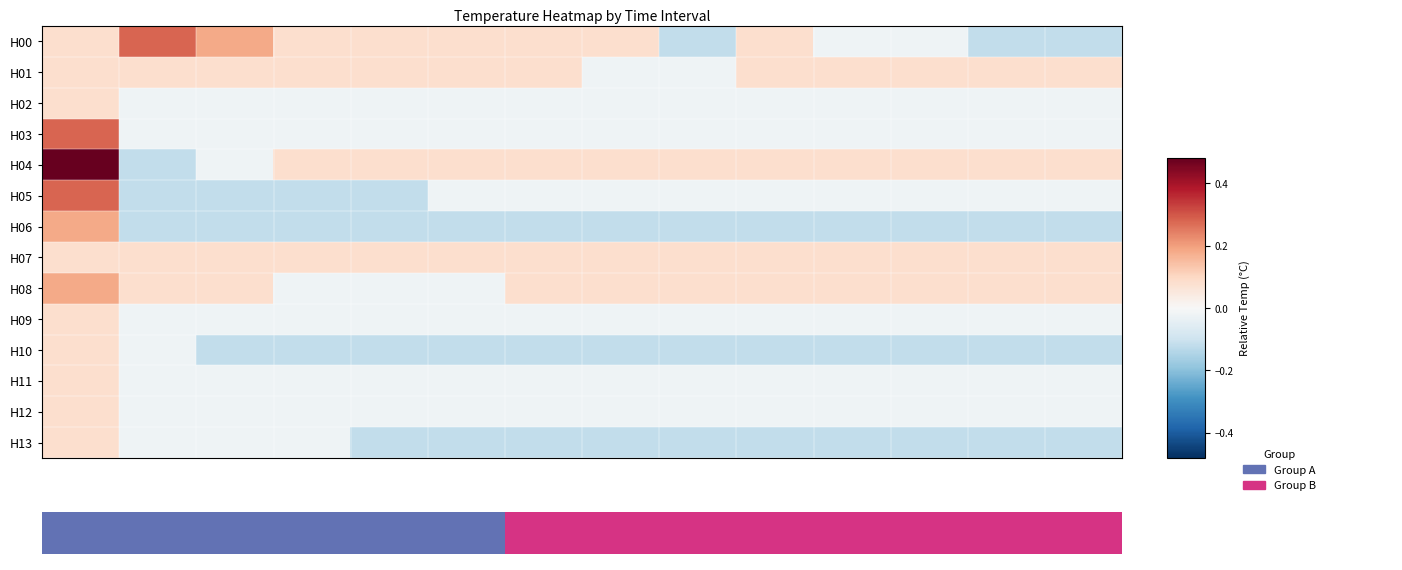

How many values in H11 are above zero?

1